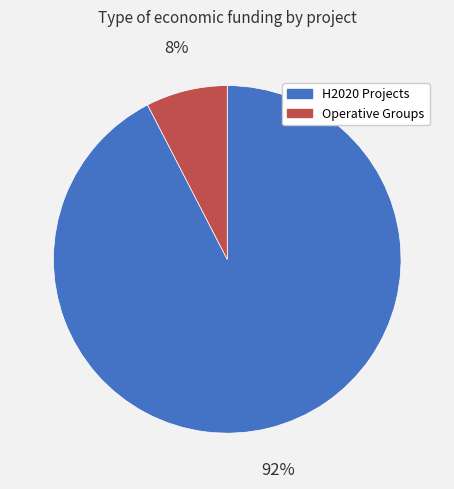

How many segments does this pie chart have?

2